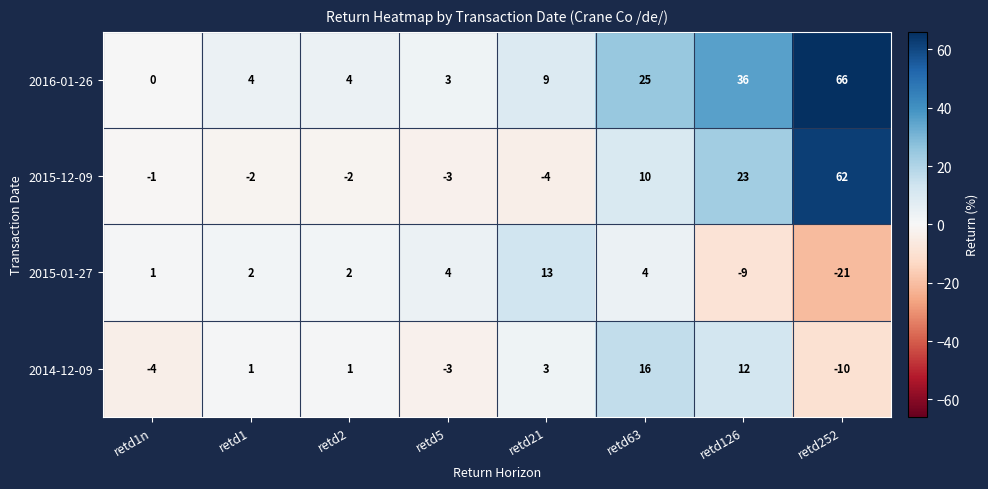

What is the difference between the 2015-01-27 values at retd252 and retd1n?

22